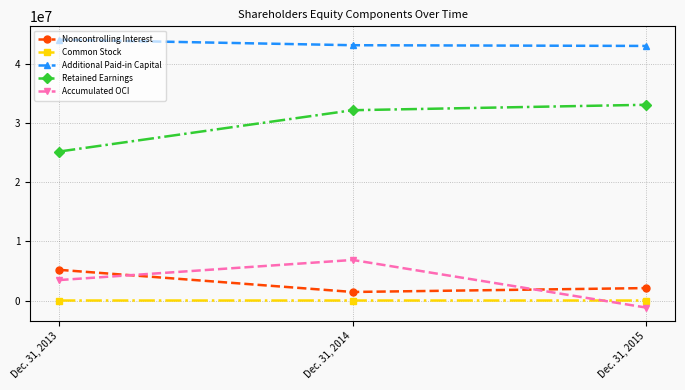

Does the chart display data point markers on the line(s)?

Yes